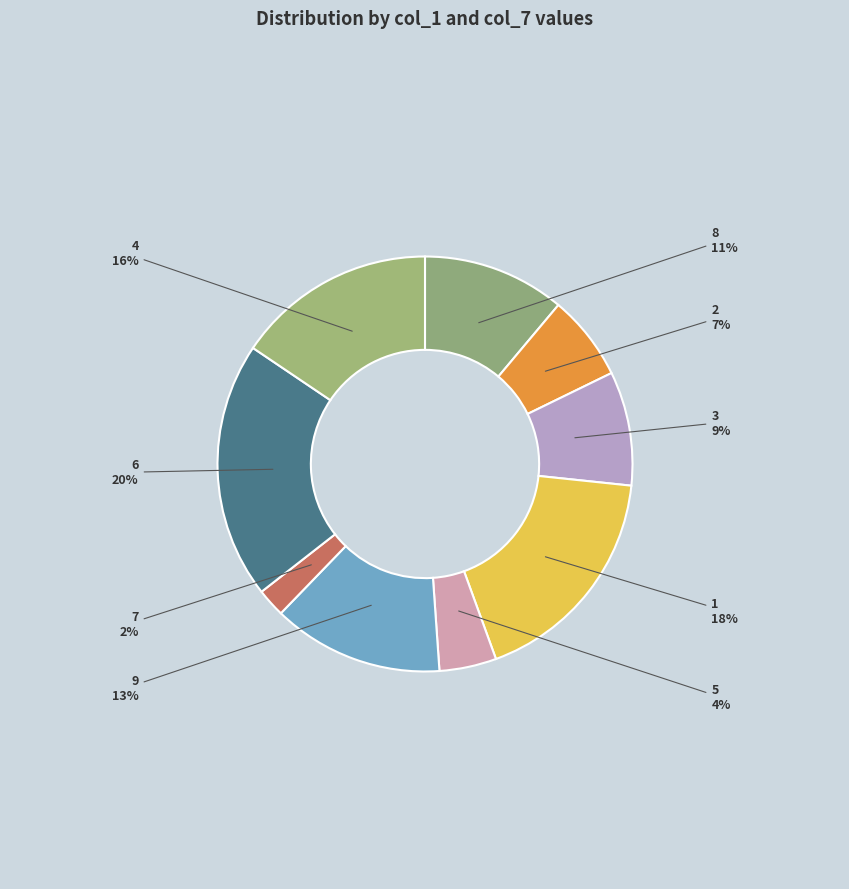

What is the largest slice in the pie chart?

6